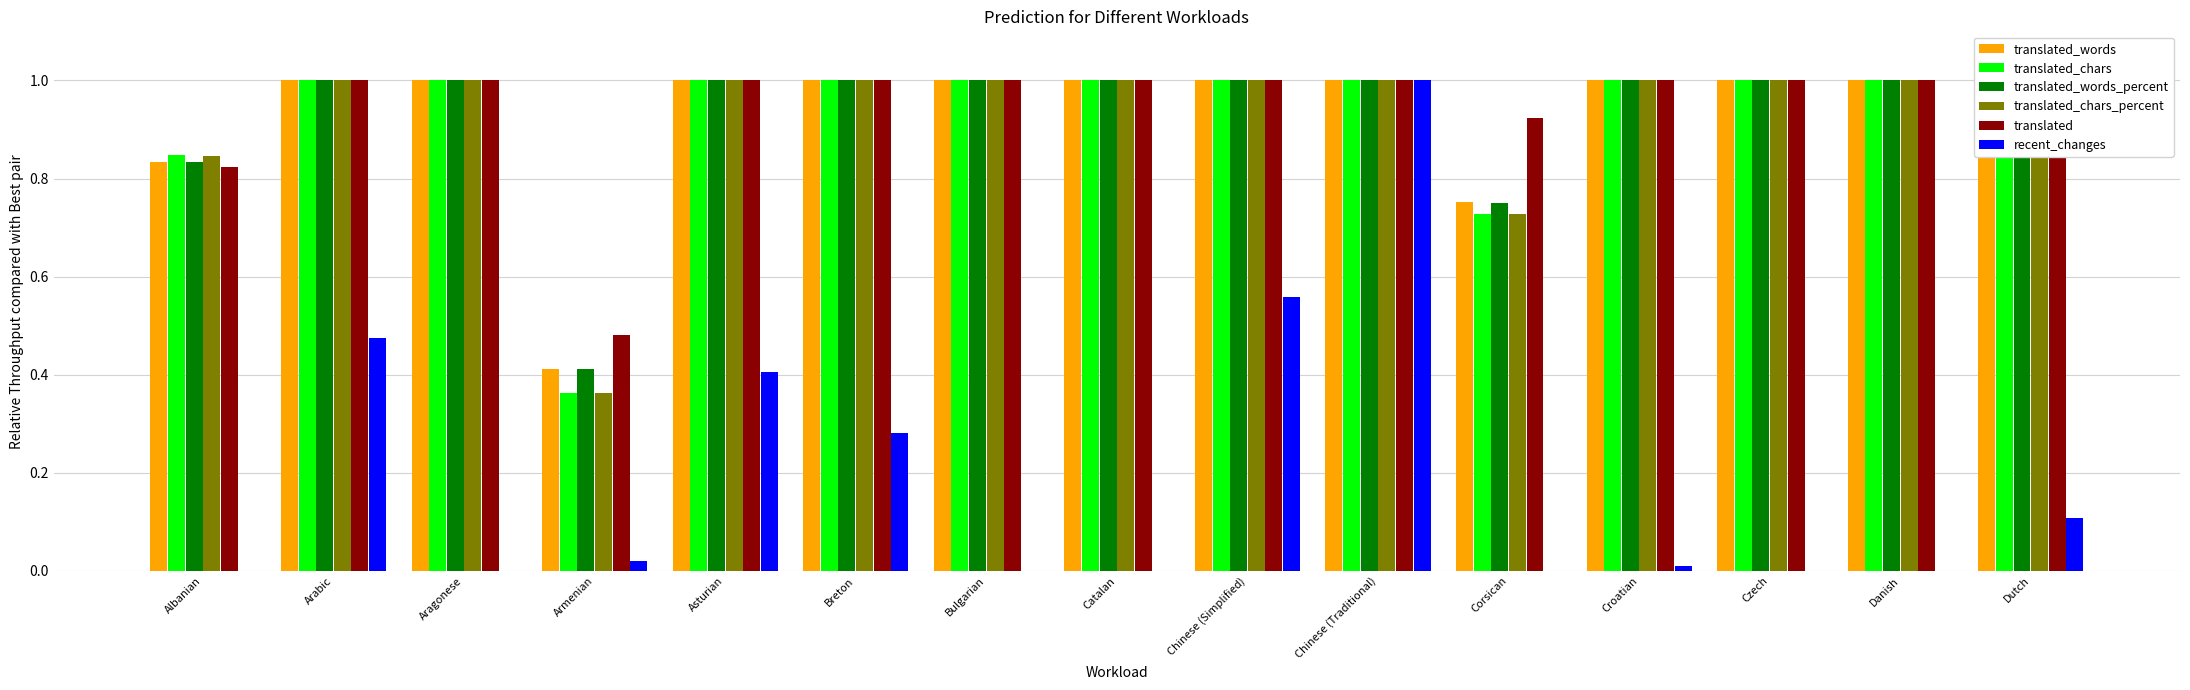

What is the sum of the translated values at Albanian and Armenian?

1.3